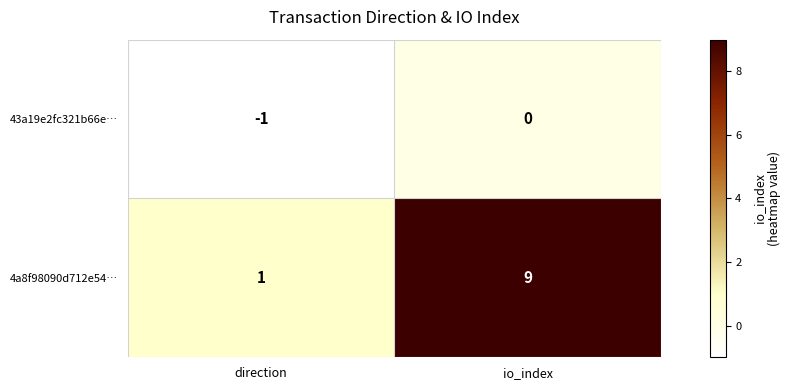

Count the number of data series in this chart.

2